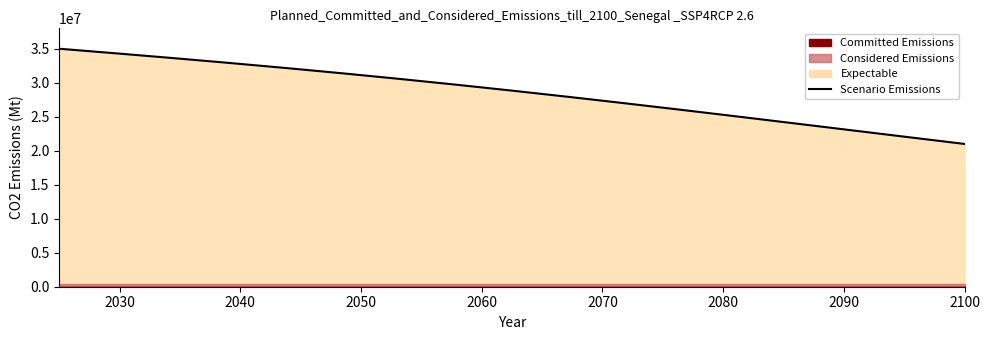

Reading left to right, what are all the values shown in this chart?

35000000.0	34324723.7	33631726.7	32914597.6	32168215.9	31388912.7	30574562.5	29724605.2	28840000.0	27923114.0	26977555.1	26007956.2	25019723.5	24018760.4	23011181.4	22003028.0	21000000.0